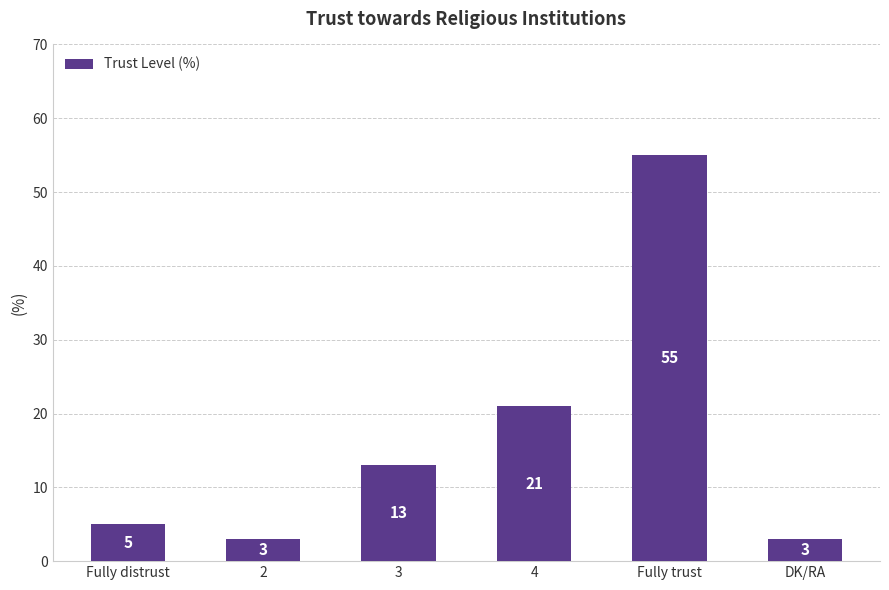

What is the value of the 1st bar from the left?

5